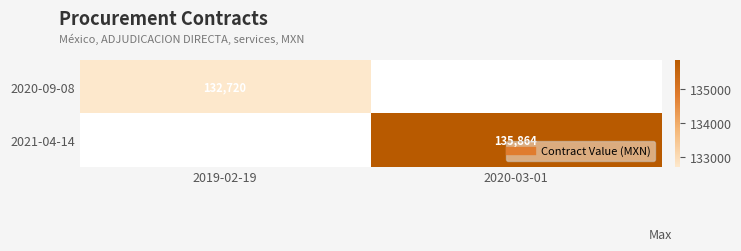

Between 2019-02-19 and 2020-03-01, which is larger?

2020-03-01